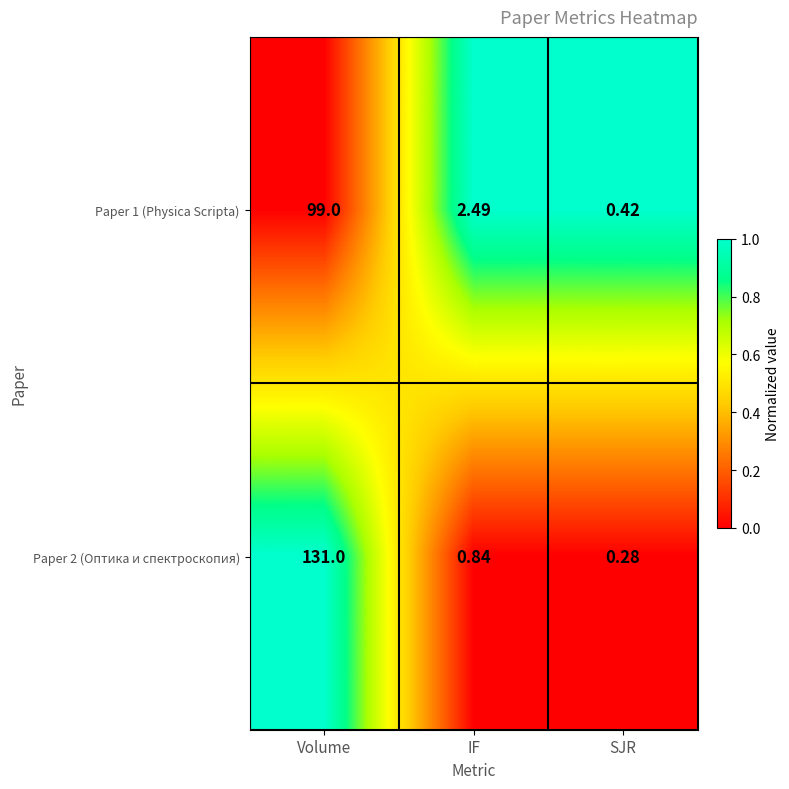

At which category is the sum across all series the highest?

Volume